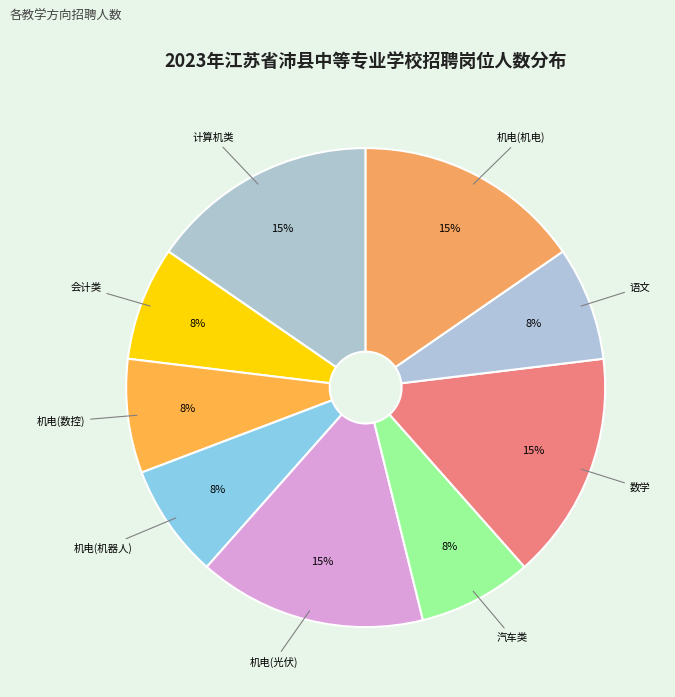

Which category has the biggest portion of the pie?

计算机类教师